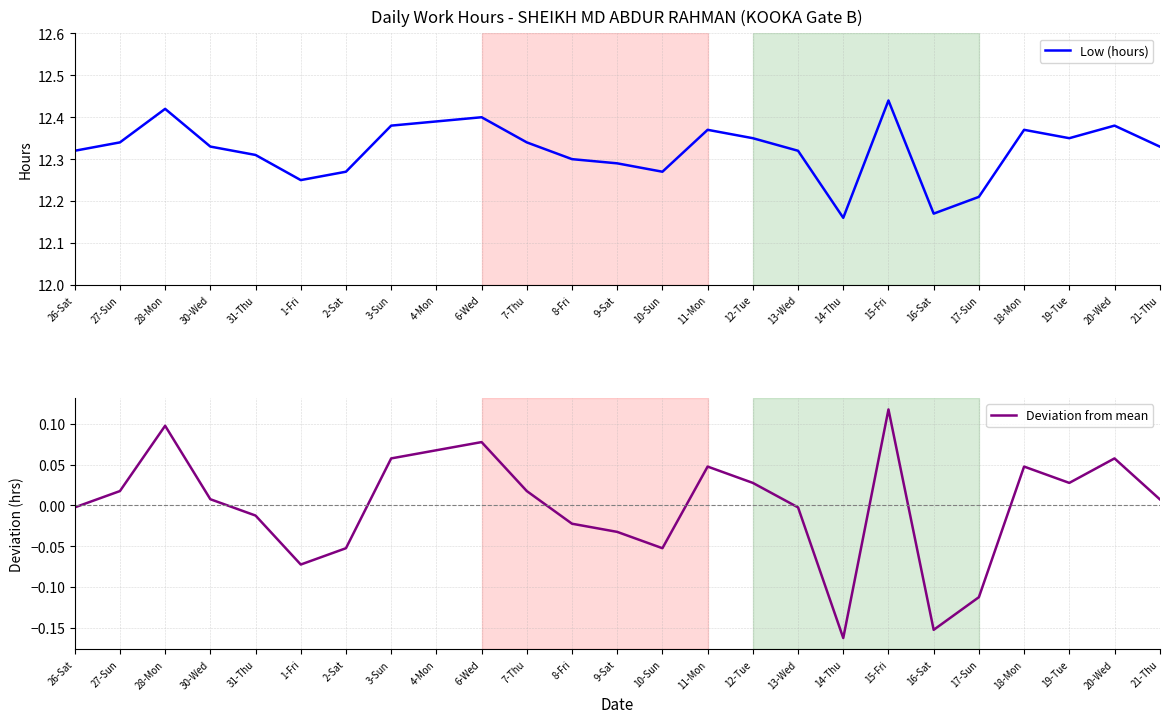

What are all the series names shown in the legend?

Low (hours), Deviation from mean